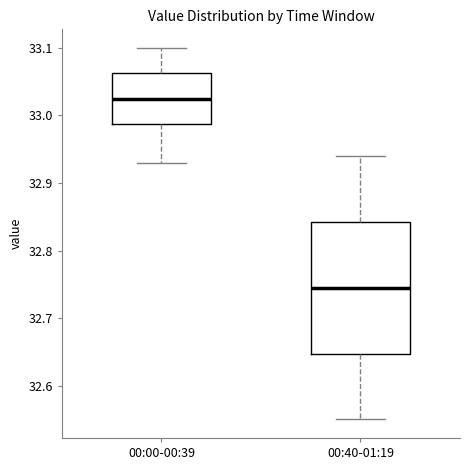

Which box's median line is the highest?

00:00-00:39